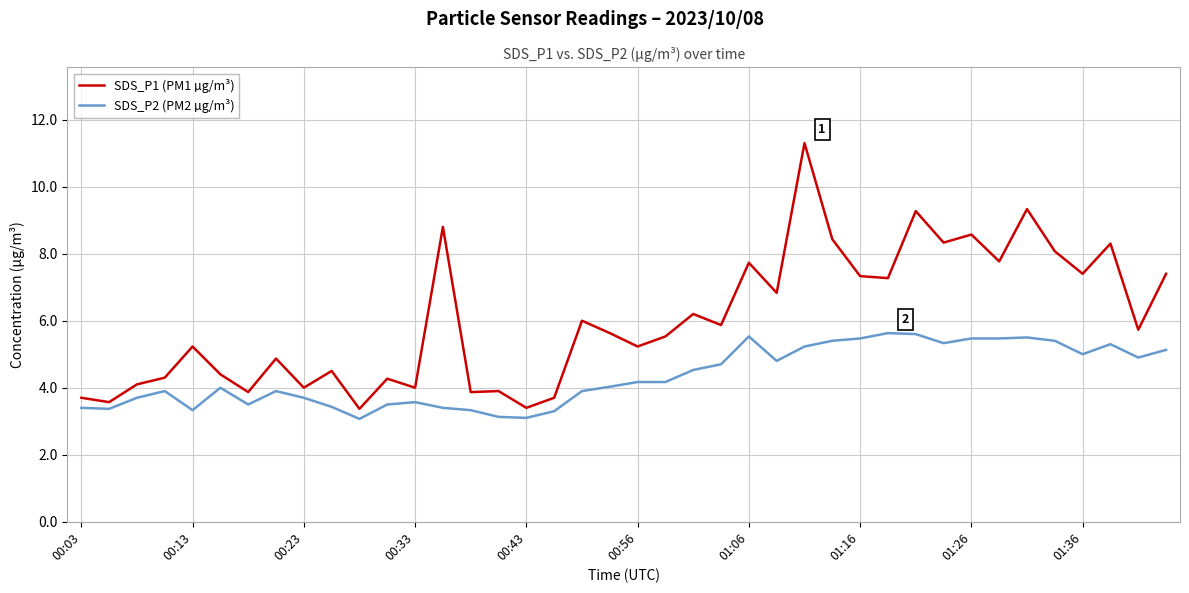

Which series has the largest total across all categories?

SDS_P1 (PM1 µg/m³)